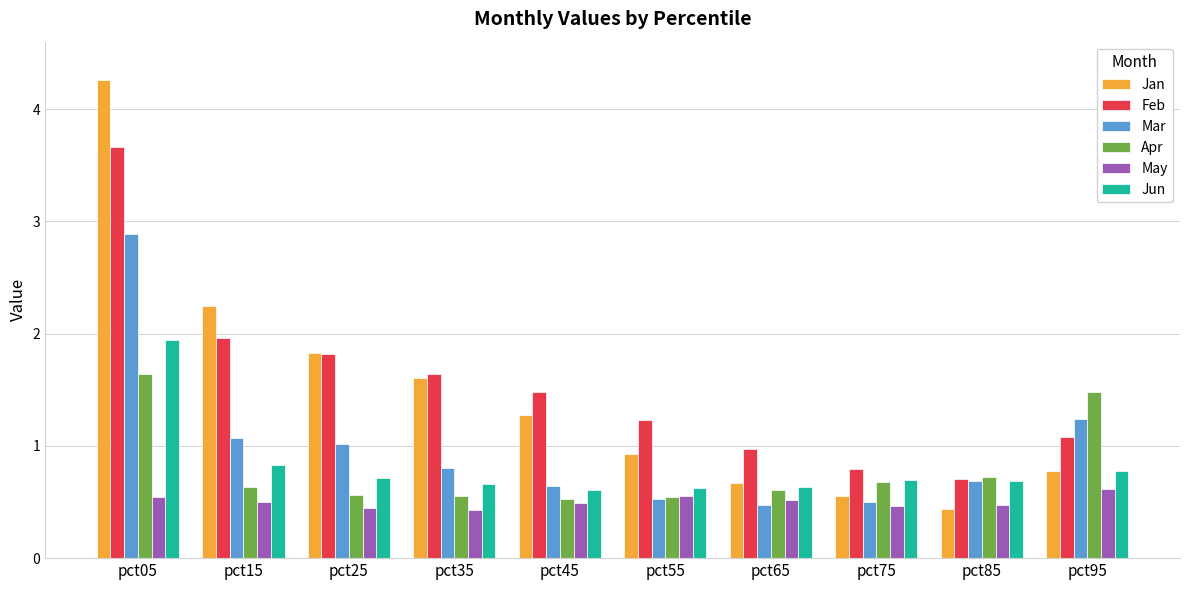

At which category is the sum across all series the highest?

pct05